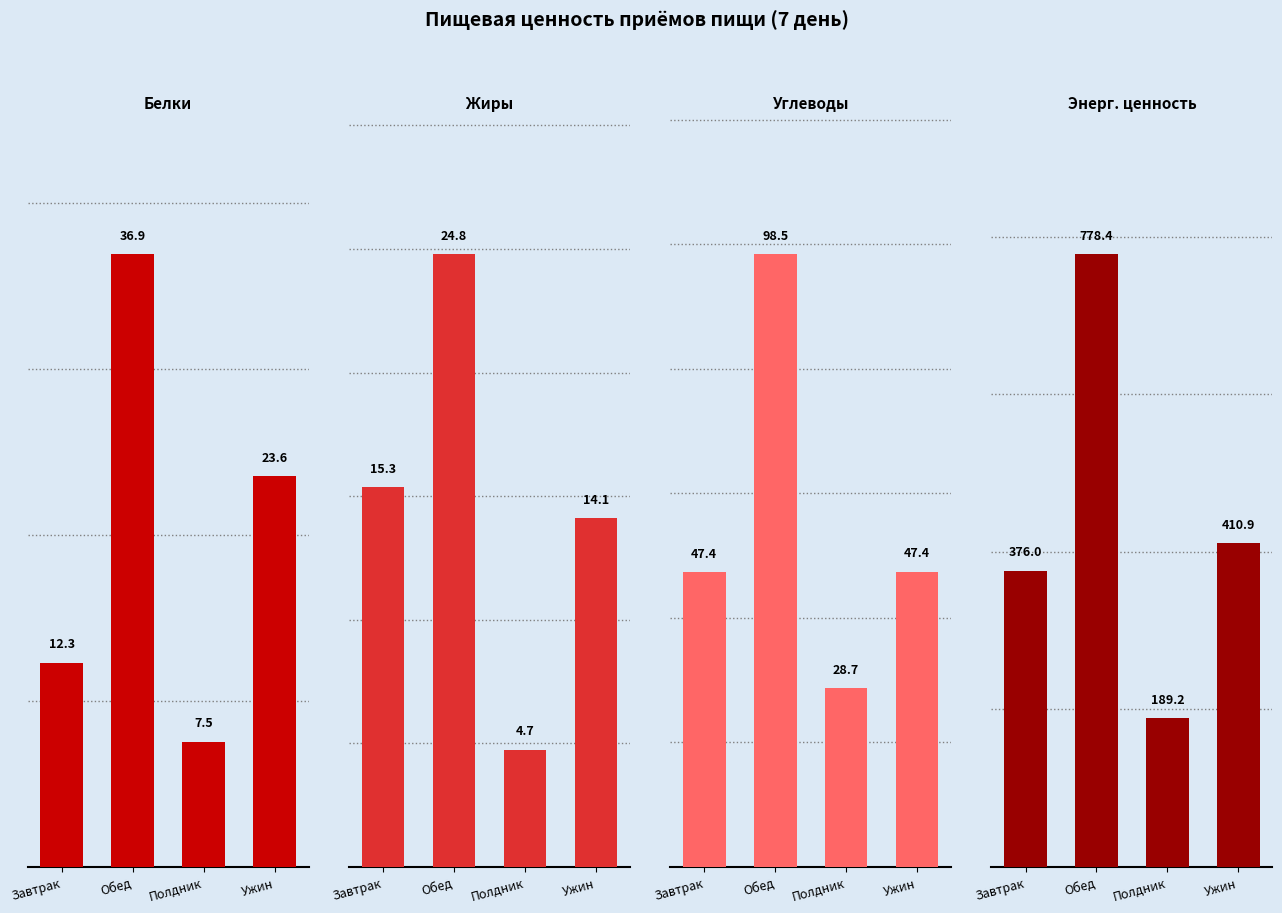

Reading left to right, what are all the values shown in this chart?

Белки: Завтрак=12.3	Обед=36.9	Полдник=7.5	Ужин=23.6
Жиры: Завтрак=15.3	Обед=24.8	Полдник=4.7	Ужин=14.1
Углеводы: Завтрак=47.4	Обед=98.5	Полдник=28.7	Ужин=47.4
Энерг. ценность: Завтрак=376.0	Обед=778.4	Полдник=189.2	Ужин=410.9